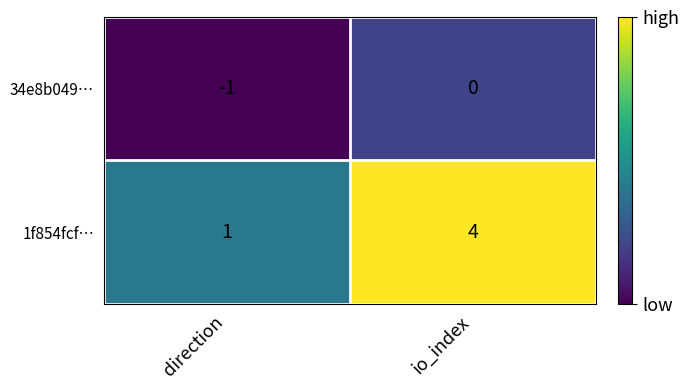

The value of 1f854fcf… at io_index is 2. True or false?

False